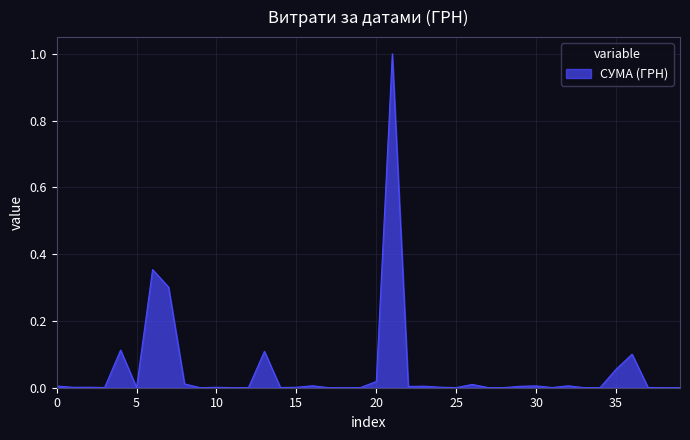

How many categories are shown in the chart?

40